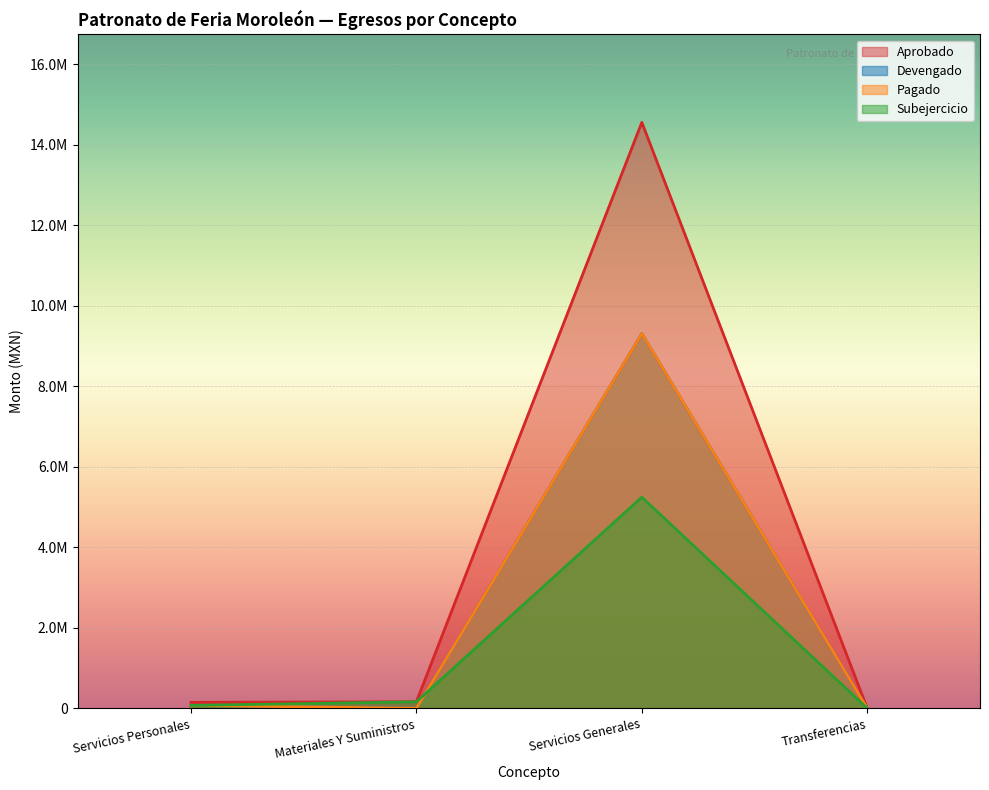

What is the value of the Aprobado point at the 1st from the left?

150544.8